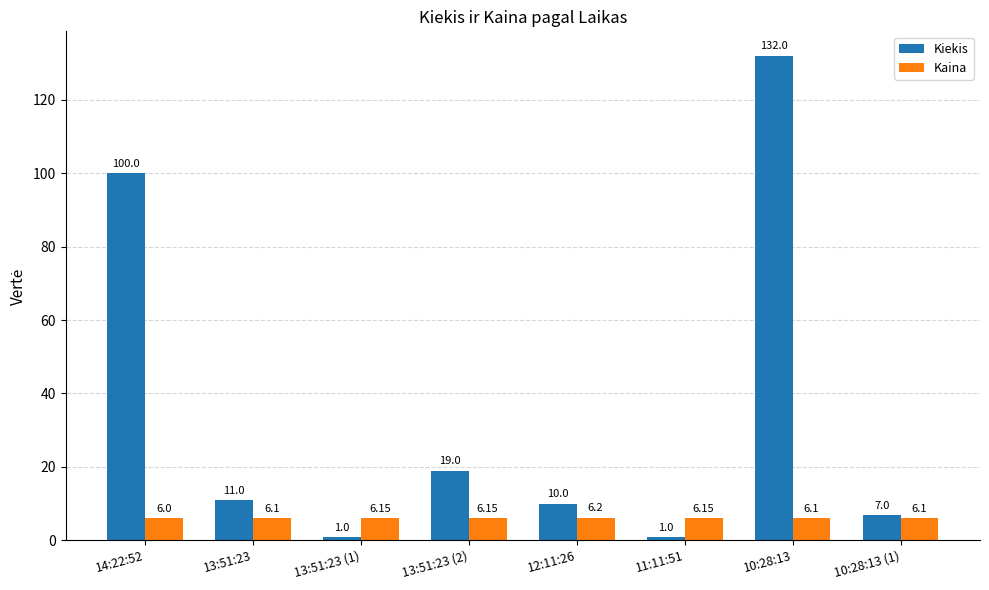

At which label is Kaina closest to 6?

14:22:52